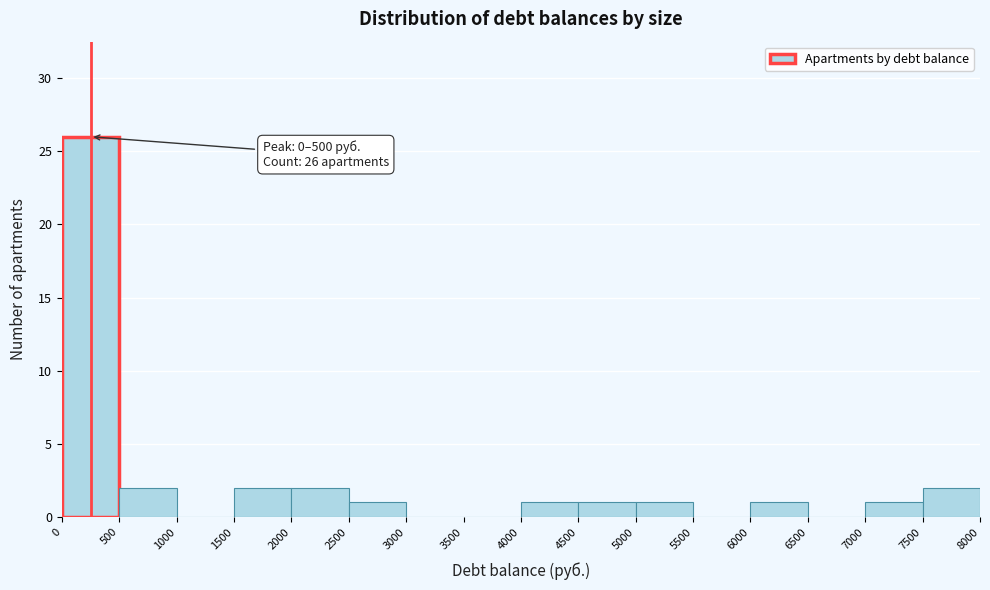

Over which range of the x-axis is the bar tallest?

0 to 500